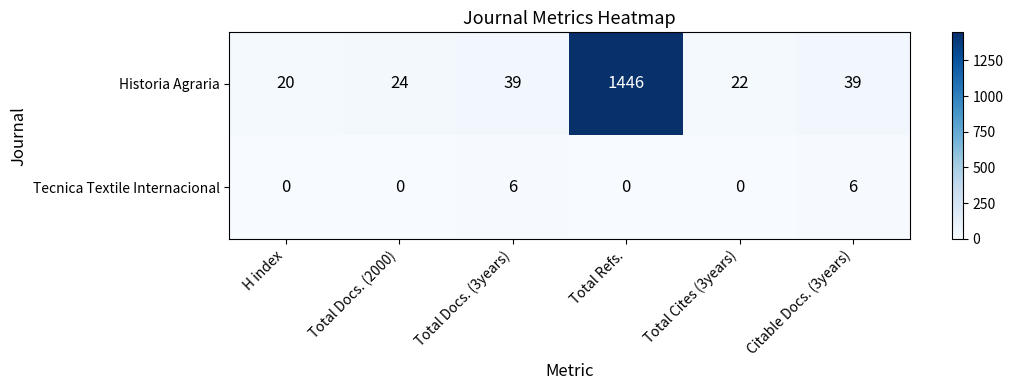

Which series has the largest total across all categories?

Historia Agraria